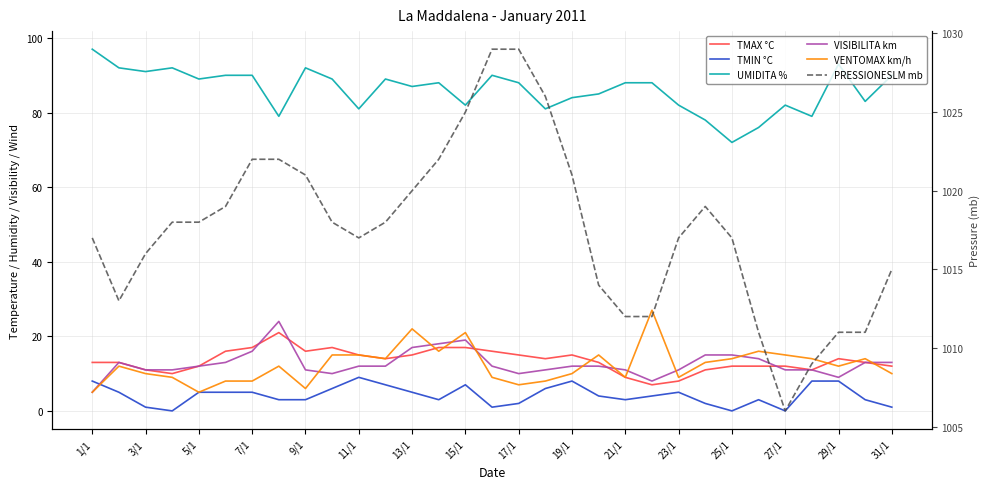

What is the value of the TMIN °C point at the 20th from the left?

4